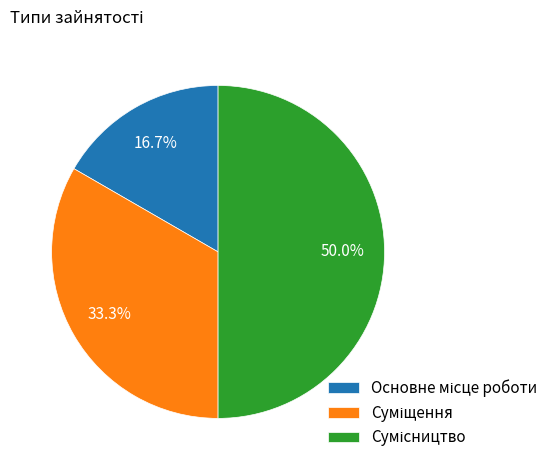

Which has a higher value, Суміщення or Сумісництво?

Сумісництво